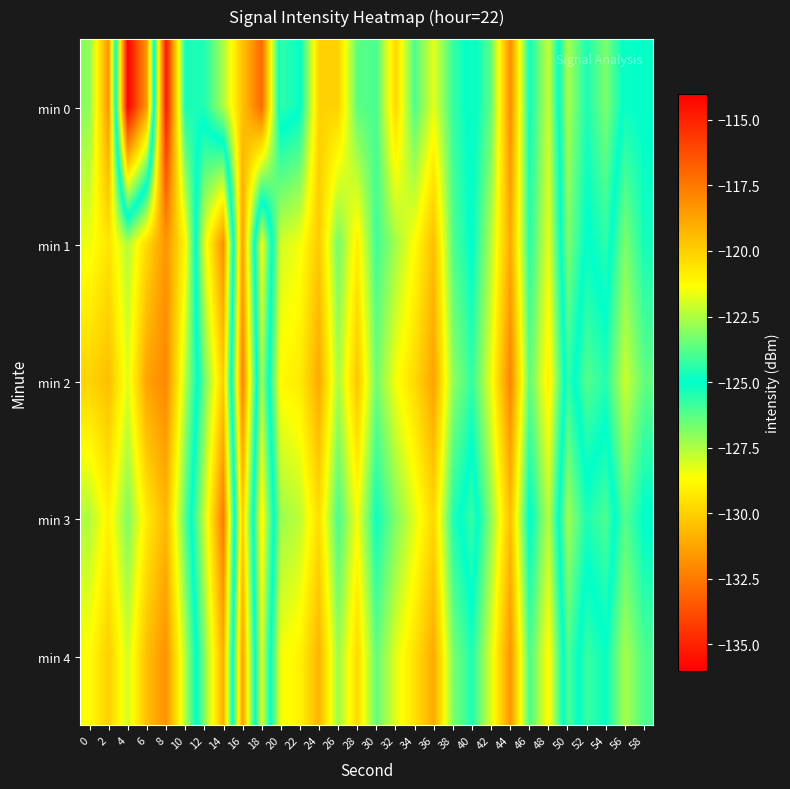

Reading left to right, transcribe all the data shown in this chart.

min 0: 0=-123.0	2=-118.4	4=-136.0	6=-131.5	8=-114.7	10=-124.7	12=-124.6	14=-122.6	16=-119.6	18=-117.0	20=-125.7	22=-125.1	24=-120.0	26=-120.0	28=-123.7	30=-124.0	32=-120.2	34=-123.9	36=-121.7	38=-124.2	40=-125.3	42=-123.6	44=-118.1	46=-124.8	48=-122.2	50=-127.4	52=-125.4	54=-126.7	56=-124.8	58=-125.1
min 1: 0=-121.6	2=-120.6	4=-122.4	6=-120.3	8=-118.3	10=-121.1	12=-128.1	14=-131.9	16=-118.6	18=-128.6	20=-122.0	22=-121.5	24=-119.8	26=-123.4	28=-120.9	30=-124.1	32=-122.7	34=-121.3	36=-119.5	38=-123.8	40=-125.1	42=-122.4	44=-118.9	46=-124.5	48=-121.7	50=-126.8	52=-124.9	54=-125.6	56=-123.2	58=-124.7
min 2: 0=-120.1	2=-119.5	4=-121.8	6=-118.7	8=-117.9	10=-122.3	12=-126.5	14=-130.1	16=-117.8	18=-127.4	20=-121.2	22=-120.8	24=-118.9	26=-122.6	28=-119.7	30=-123.4	32=-121.5	34=-120.3	36=-118.7	38=-122.9	40=-124.3	42=-121.6	44=-117.8	46=-123.7	48=-120.9	50=-125.7	52=-123.8	54=-124.5	56=-122.1	58=-123.6
min 3: 0=-122.5	2=-121.0	4=-123.2	6=-120.8	8=-119.3	10=-123.7	12=-127.8	14=-132.5	16=-119.9	18=-129.0	20=-122.8	22=-122.3	24=-120.4	26=-124.0	28=-121.5	30=-124.8	32=-123.2	34=-121.8	36=-120.2	38=-124.5	40=-125.8	42=-123.0	44=-119.5	46=-125.2	48=-122.4	50=-127.3	52=-125.4	54=-126.1	56=-123.8	58=-125.1
min 4: 0=-121.3	2=-120.0	4=-122.0	6=-119.5	8=-118.2	10=-122.4	12=-126.8	14=-131.0	16=-118.7	18=-128.2	20=-121.5	22=-121.0	24=-119.2	26=-122.8	28=-120.3	30=-123.6	32=-121.8	34=-120.5	36=-118.9	38=-123.2	40=-124.6	42=-121.8	44=-118.3	46=-124.0	48=-121.2	50=-126.1	52=-124.2	54=-124.9	56=-122.6	58=-123.9